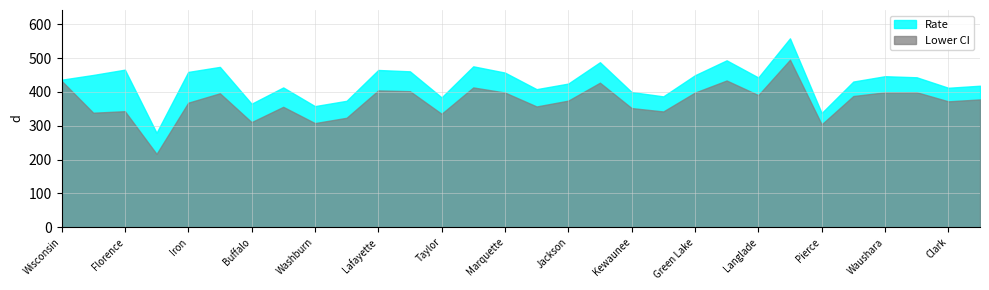

What is the approximate value of Lower CI at Taylor?

335.2